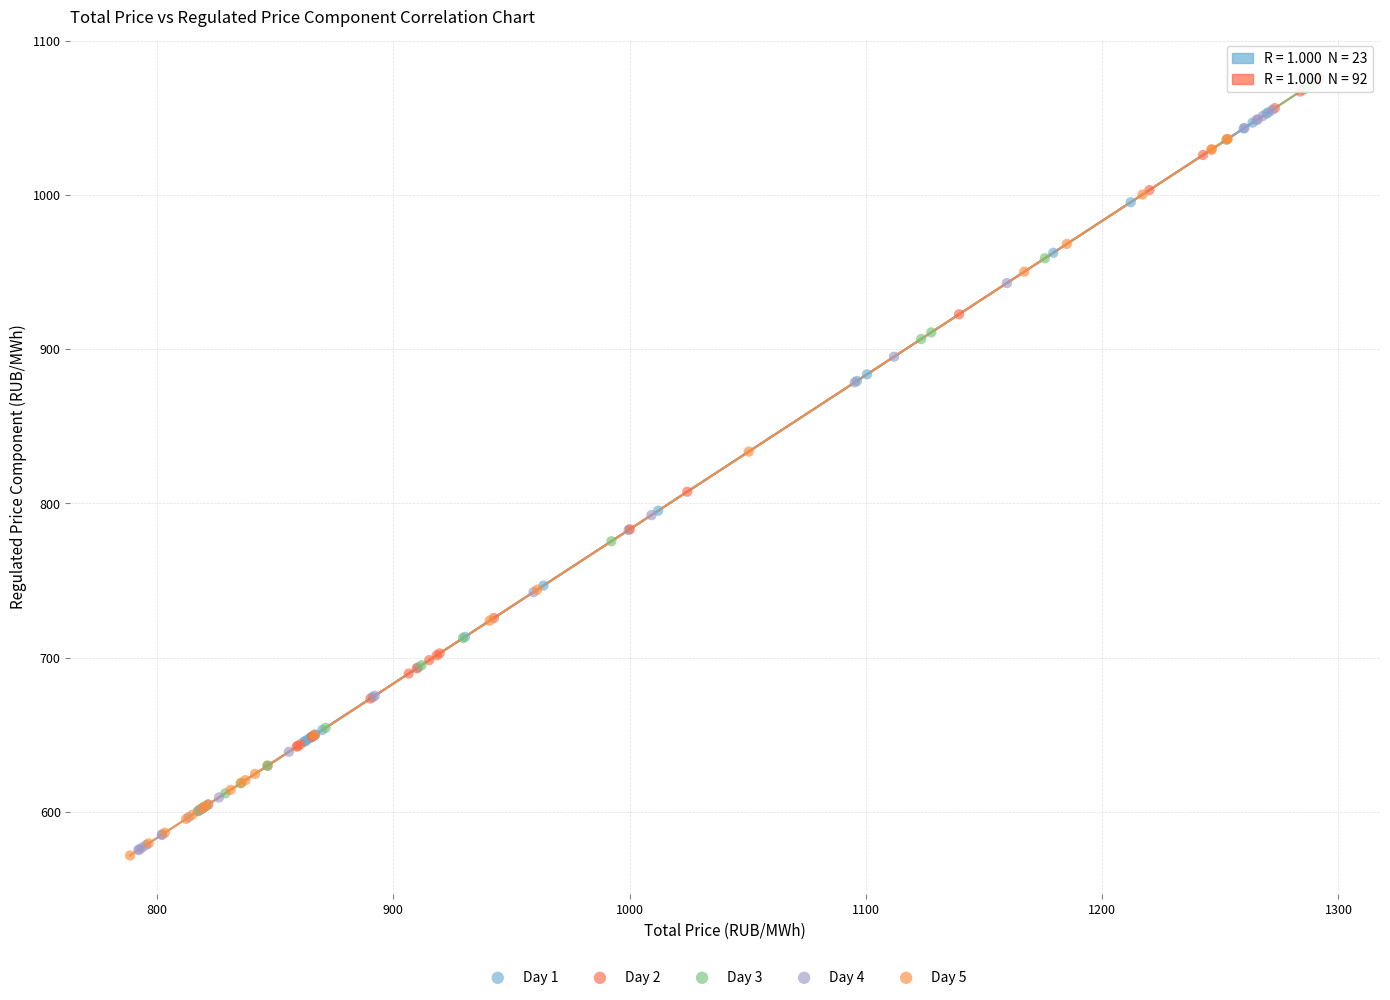

Which series has the largest Y range (max minus min)?

Day 4